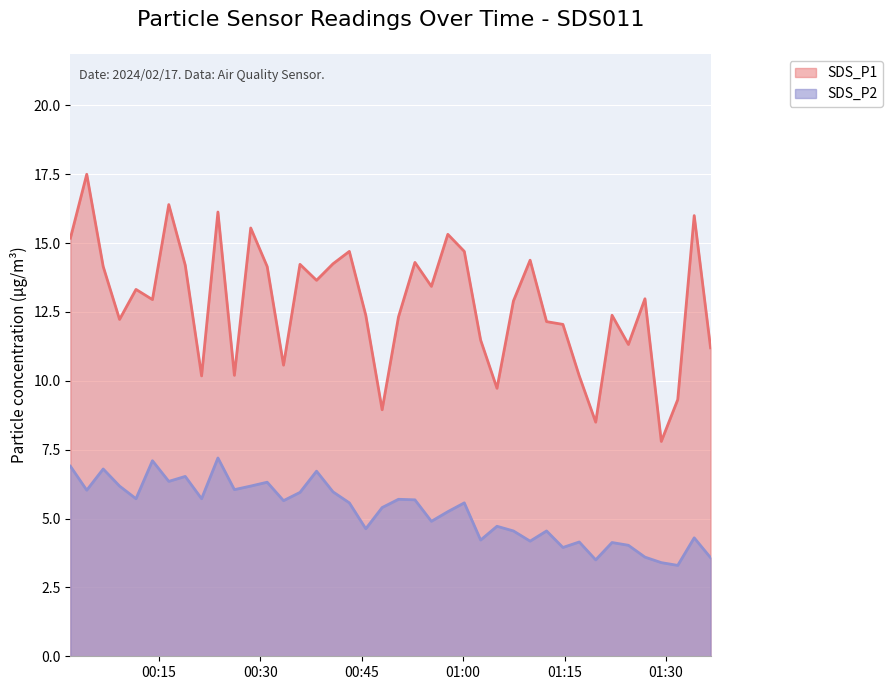

At 2024/02/17 01:14:45, list the series in order from smallest to largest.

SDS_P2, SDS_P1